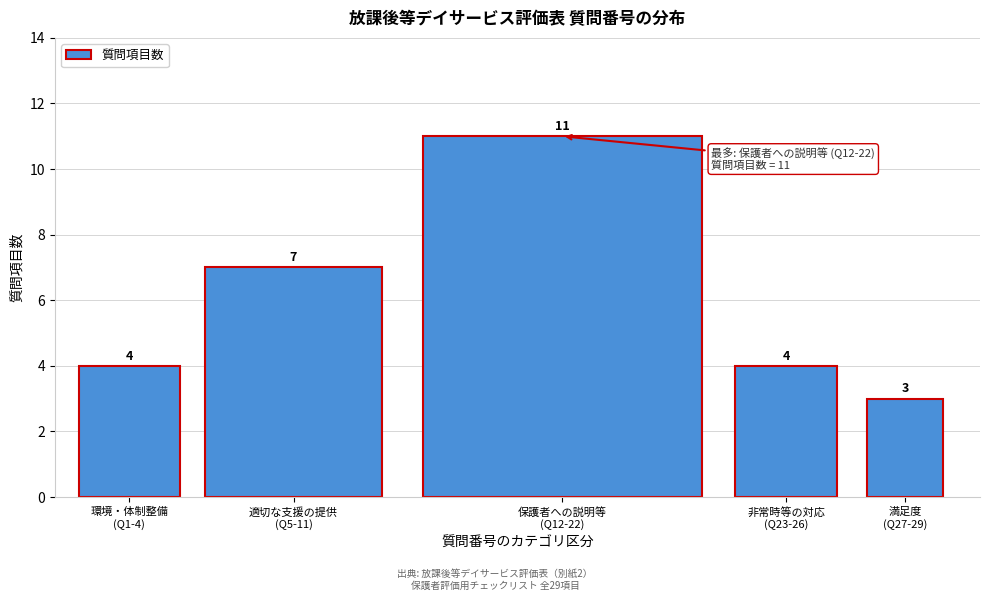

Reading right to left, what are all the values shown in this chart?

3	4	11	7	4